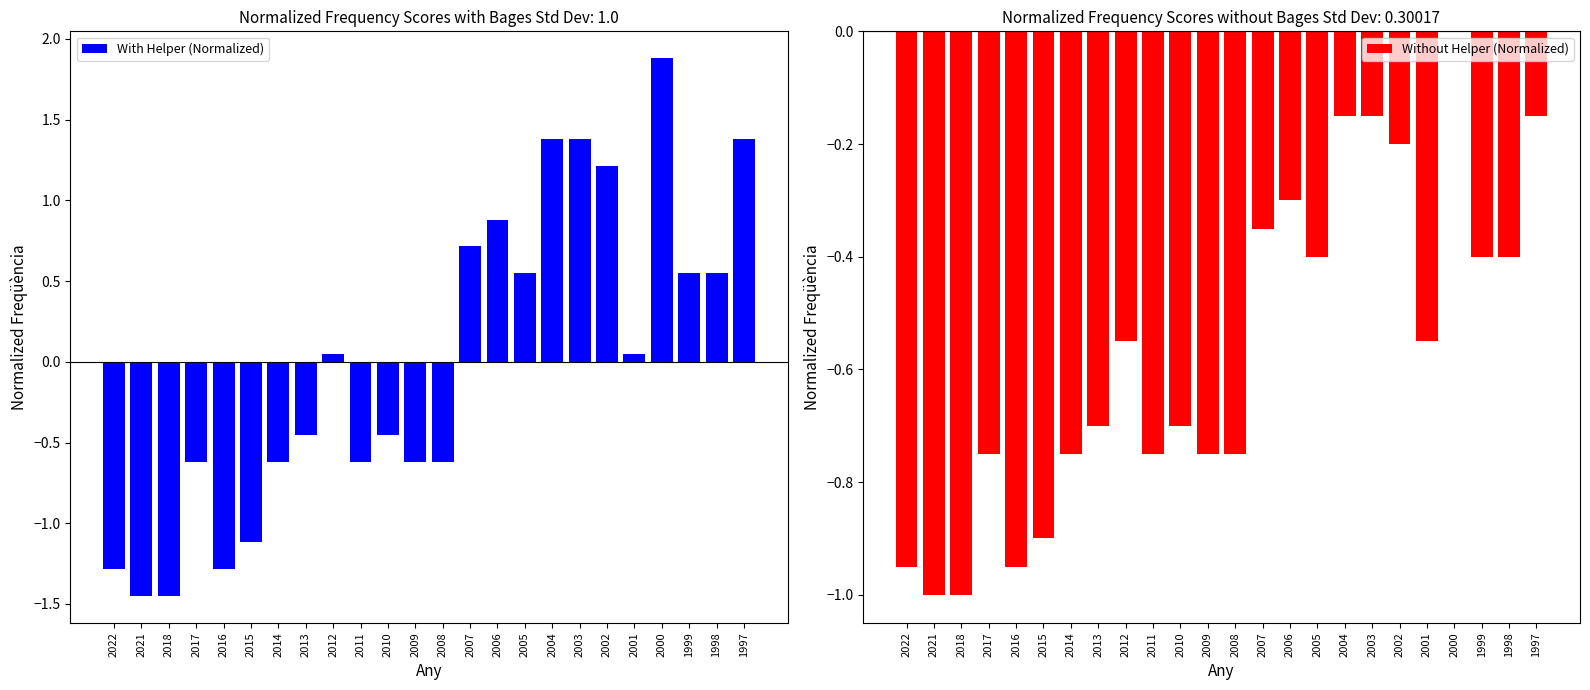

Which series changed the most between 2018 and 1997?

With Helper (Normalized)